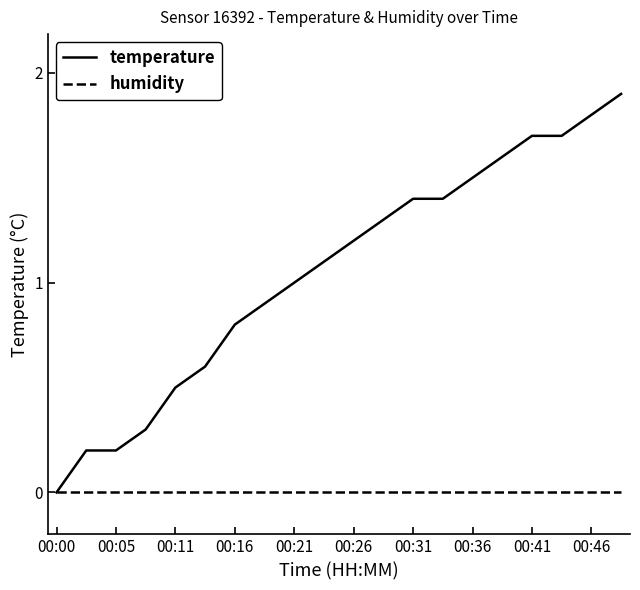

Which series has the largest total across all categories?

temperature